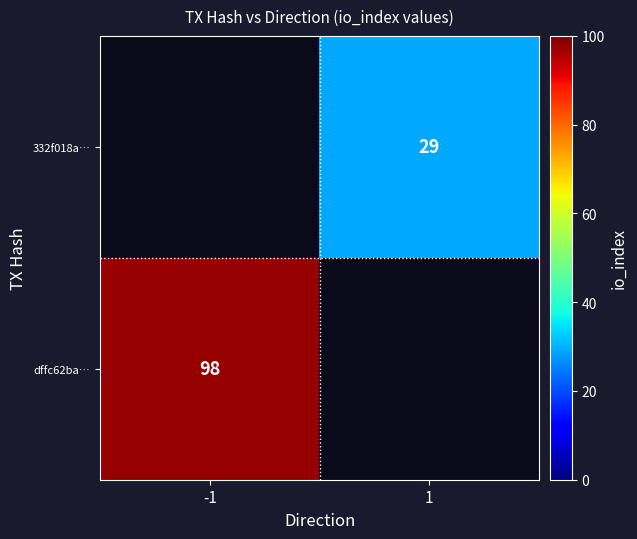

Is it true that 332f018a… equals 29 at 1?

True